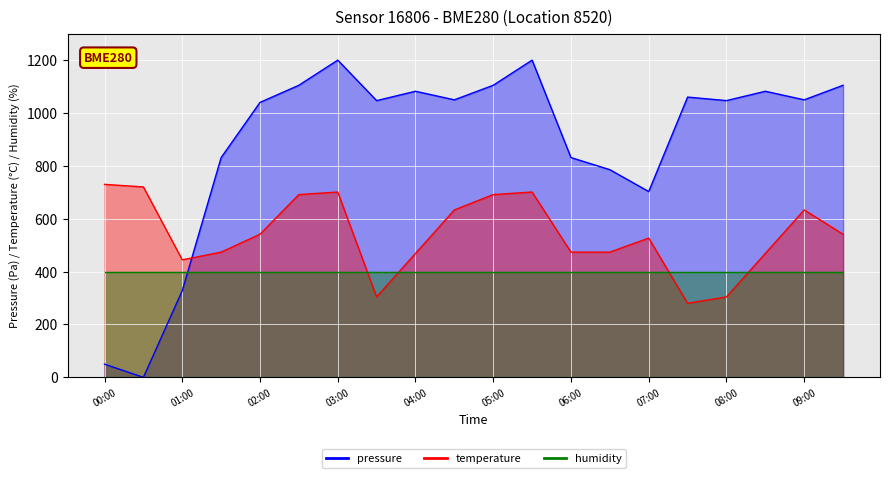

Which series has the widest spread of values?

pressure